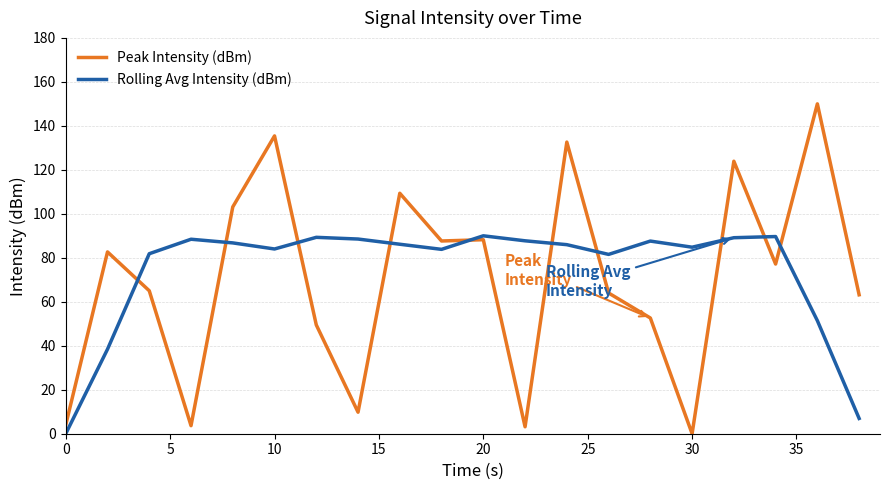

List the series in order of their peak value, lowest first.

Rolling Avg Intensity (dBm), Peak Intensity (dBm)